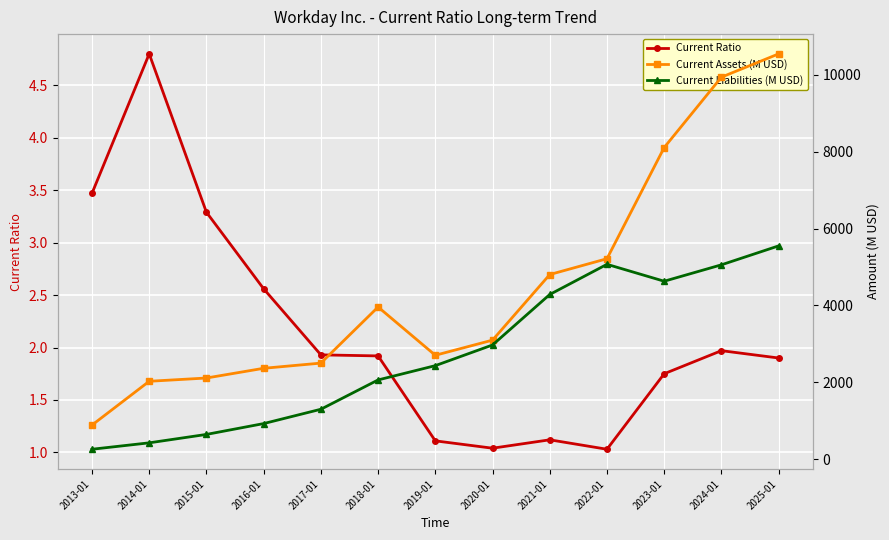

Is the value of Current Assets (M USD) at 2019-01 greater than the value of Current Liabilities (M USD) at 2015-01?

Yes